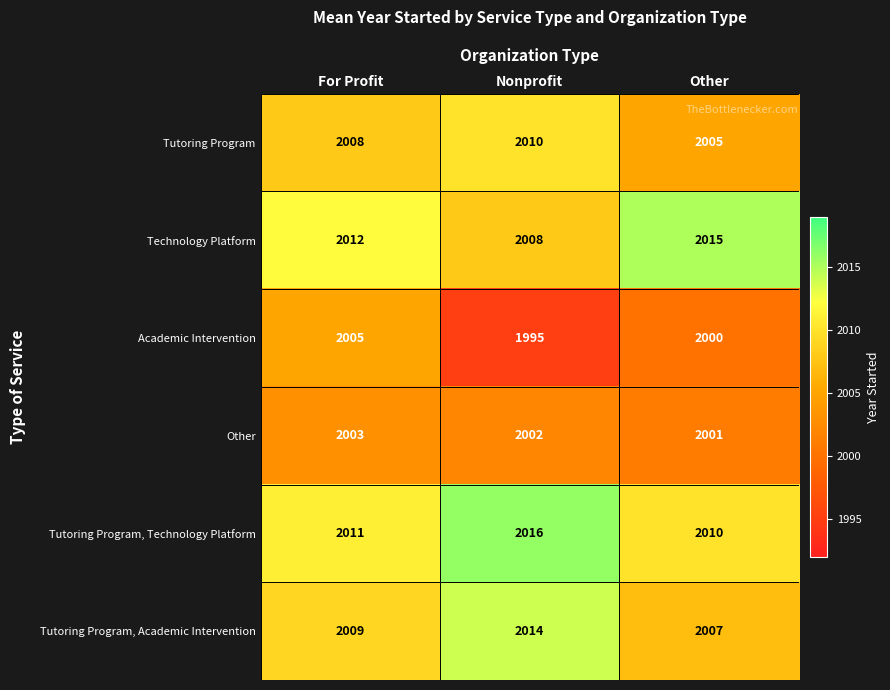

What is the sum of the Tutoring Program, Technology Platform values at For Profit and Other?

4021